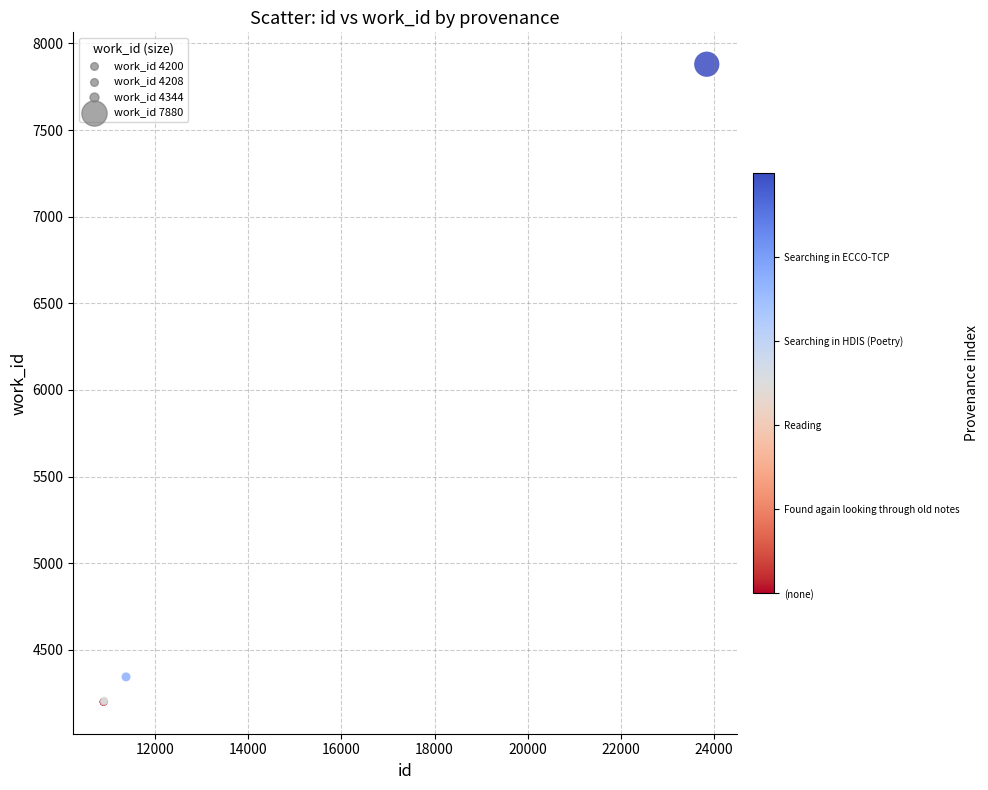

What Y value in the scatter plot is closest to 6040?

4344